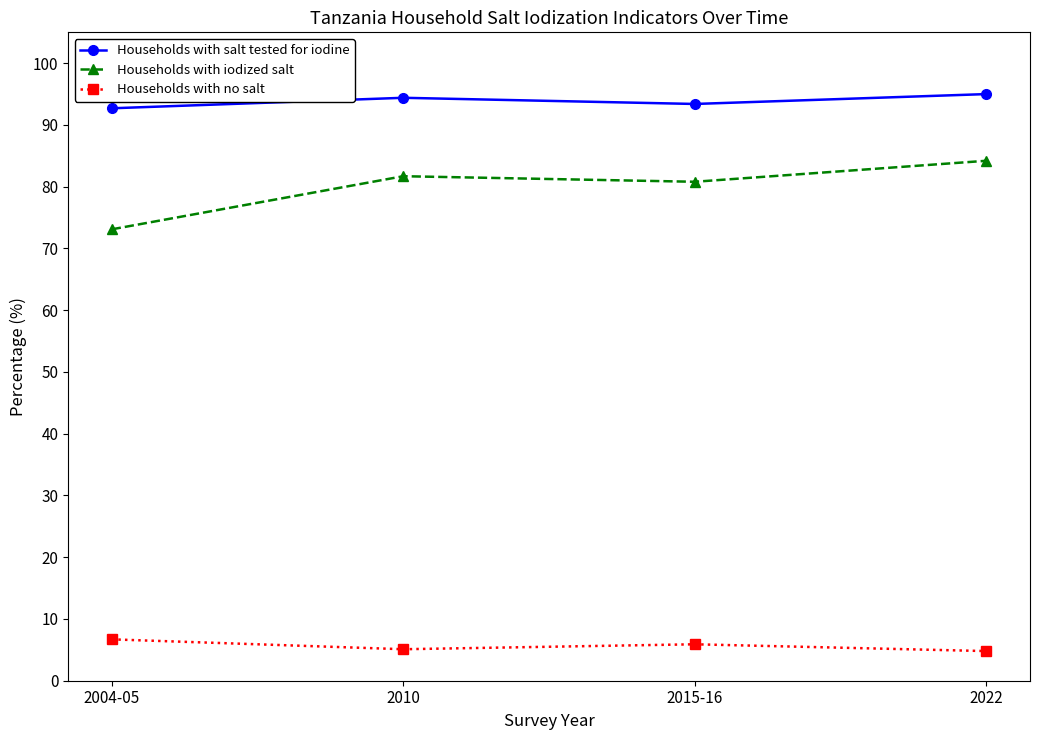

What is the difference between the second highest and minimum values in the Households with salt tested for iodine series?

1.7